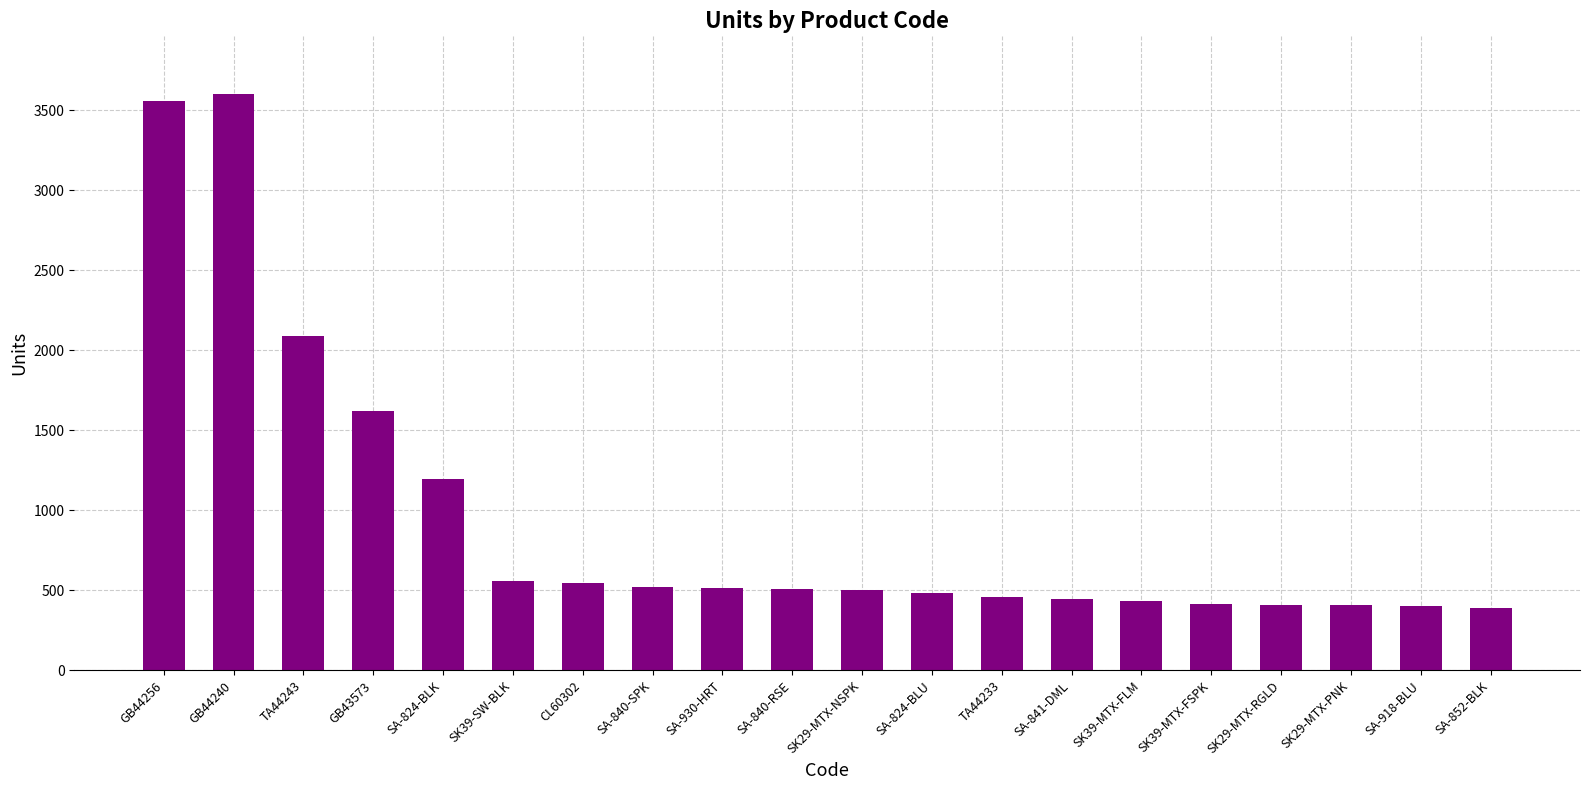

The value at SA-824-BLK is 1196. True or false?

True